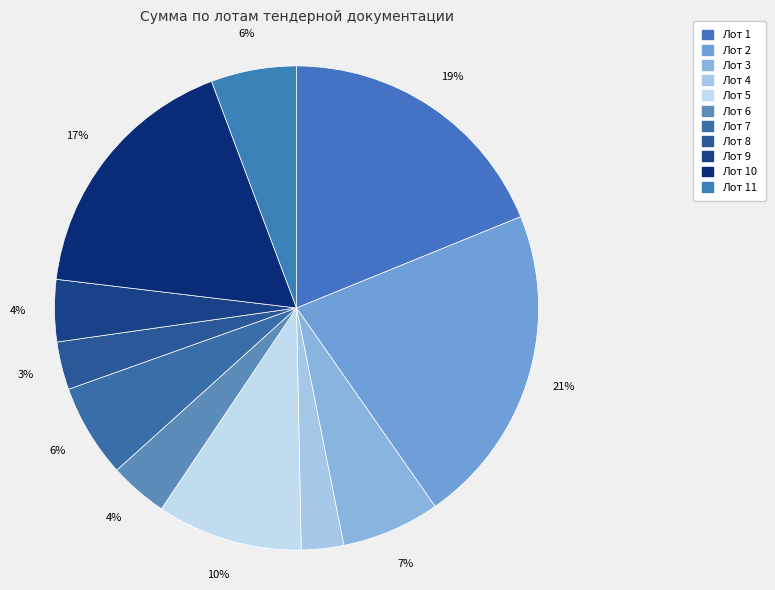

Which slice is the largest?

2